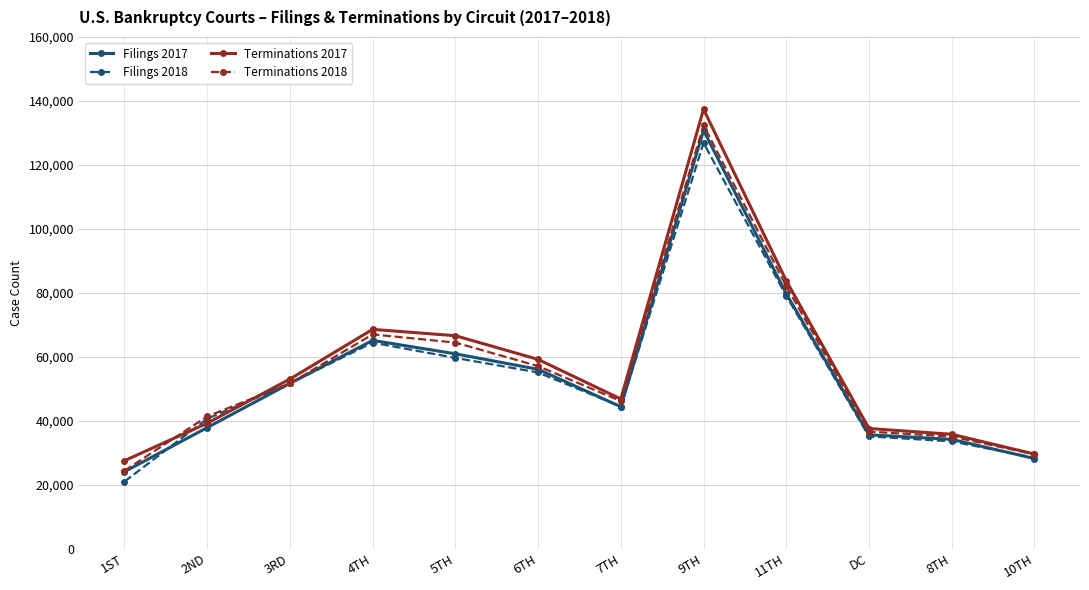

What is the approximate value of Filings 2017 at 7TH, to the nearest 10?

44360